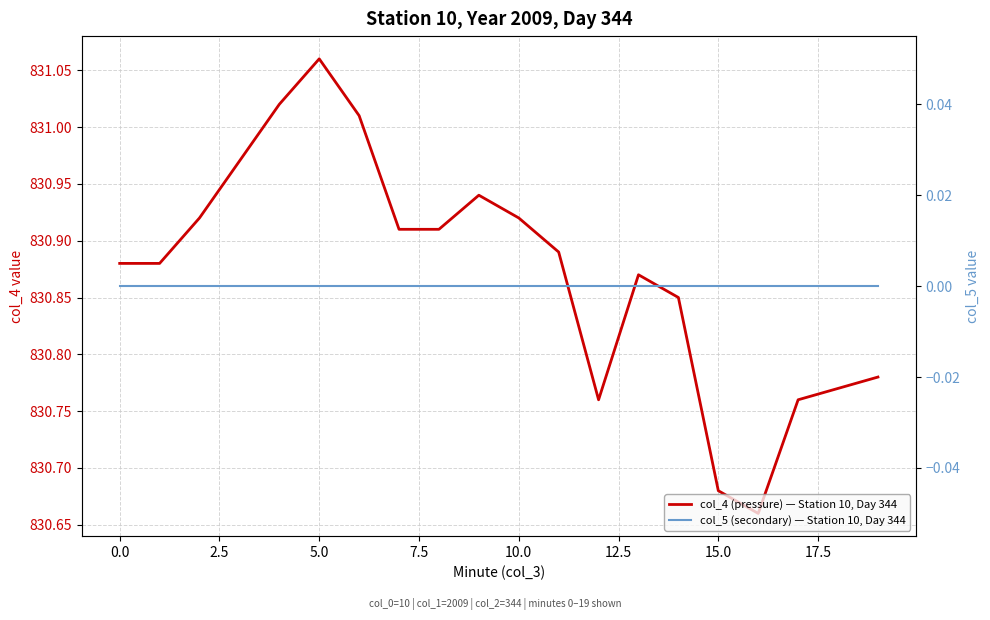

Is it true that col_4 (pressure) — Station 10, Day 344 equals 830.8 at 19?

True